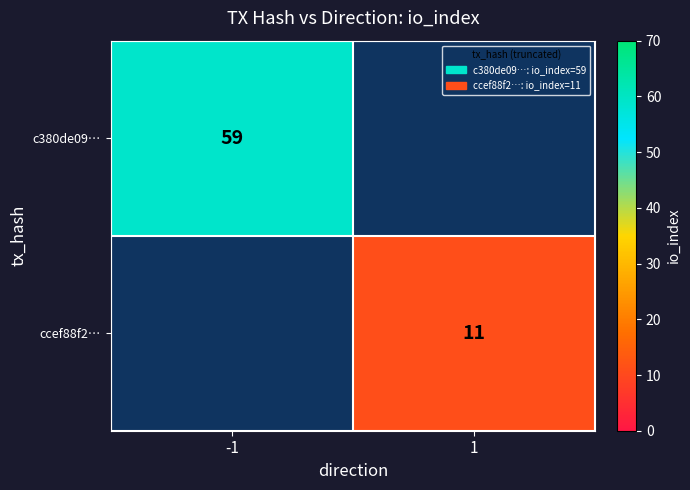

Is the value of c380de09… at -1 greater than the value of ccef88f2… at 1?

Yes